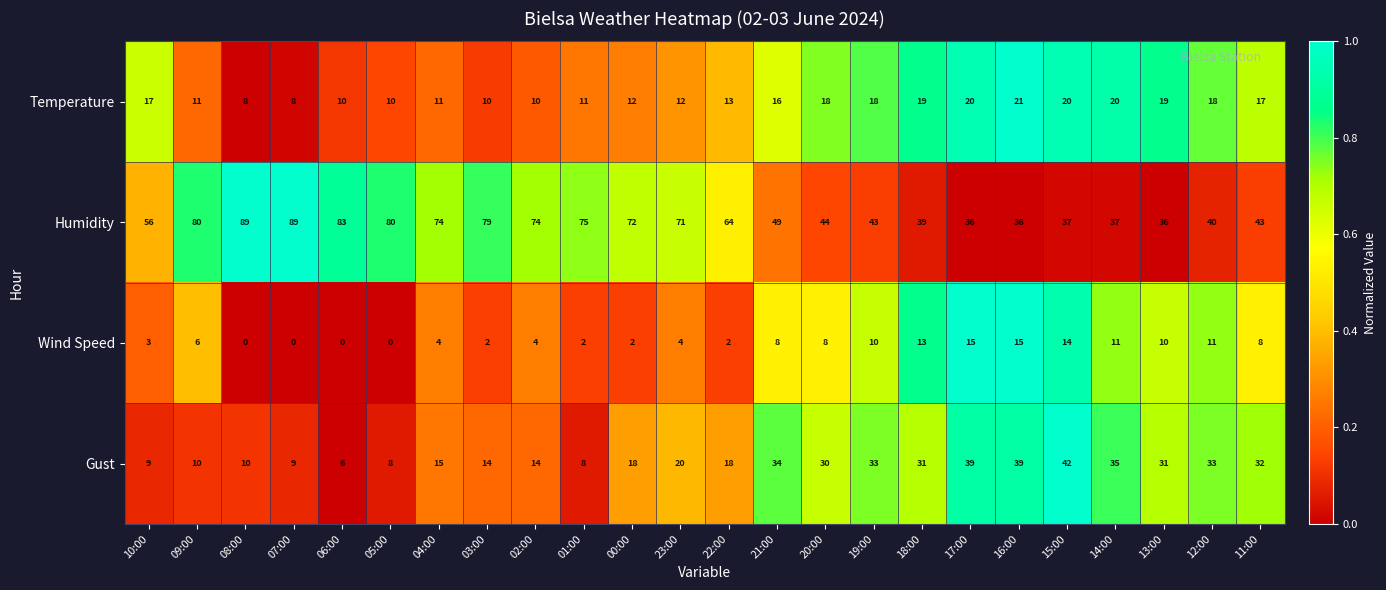

Is it true that Temperature equals 3 at 09:00?

False